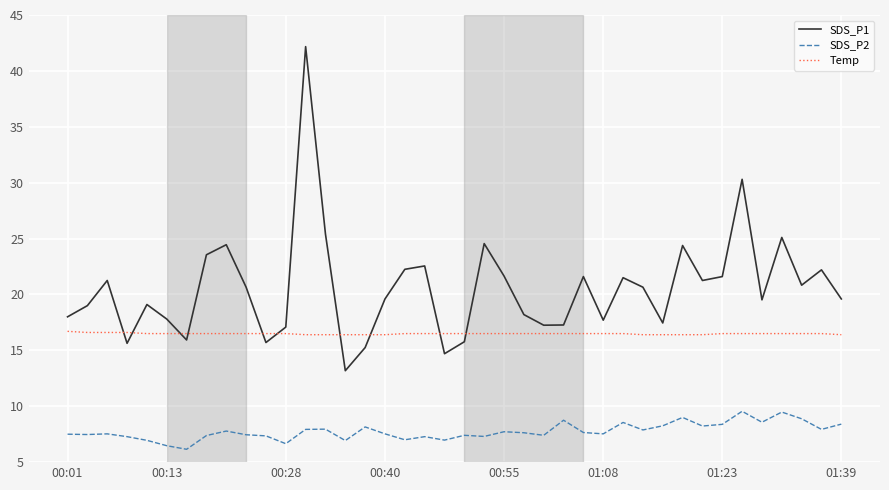

What is the maximum value for SDS_P2?

9.6